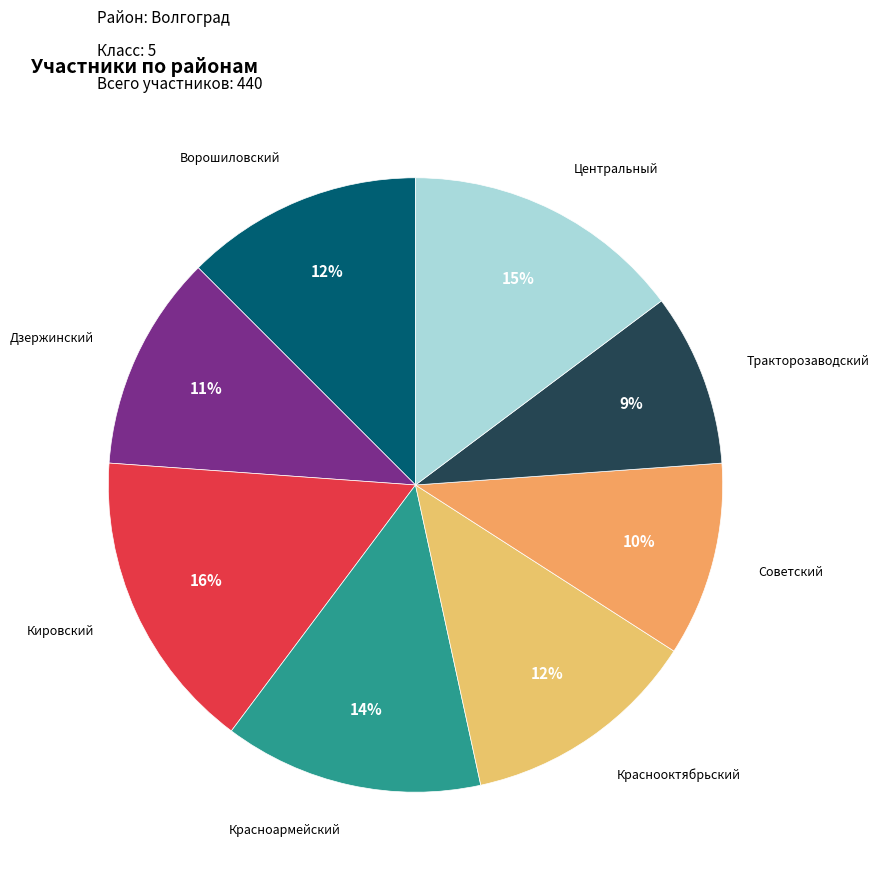

Does Тракторозаводский account for over 50% of the chart?

No